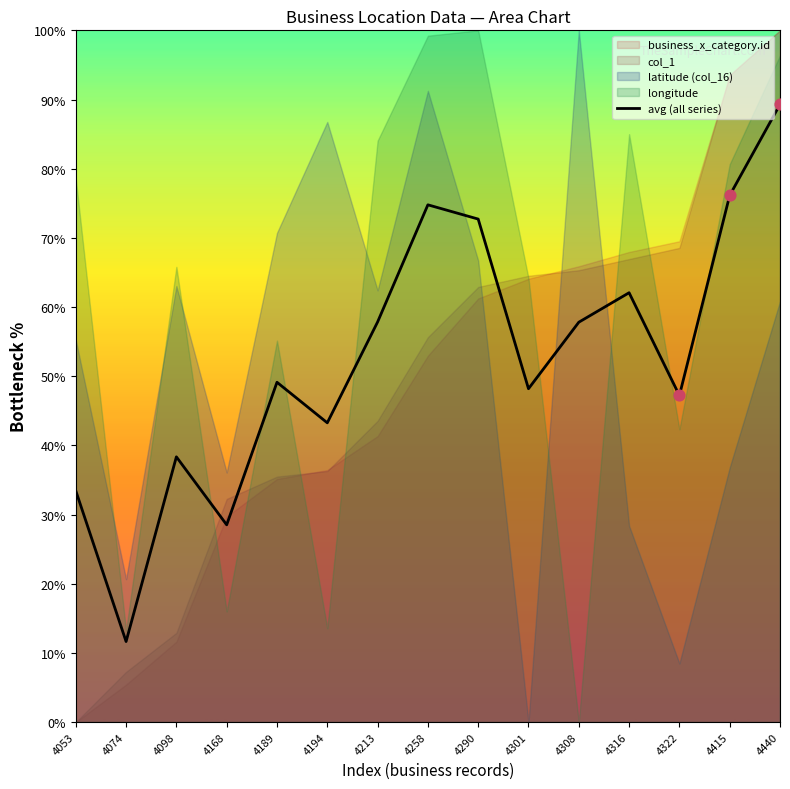

What is the change in value from 4213 to 4316?

+4.2